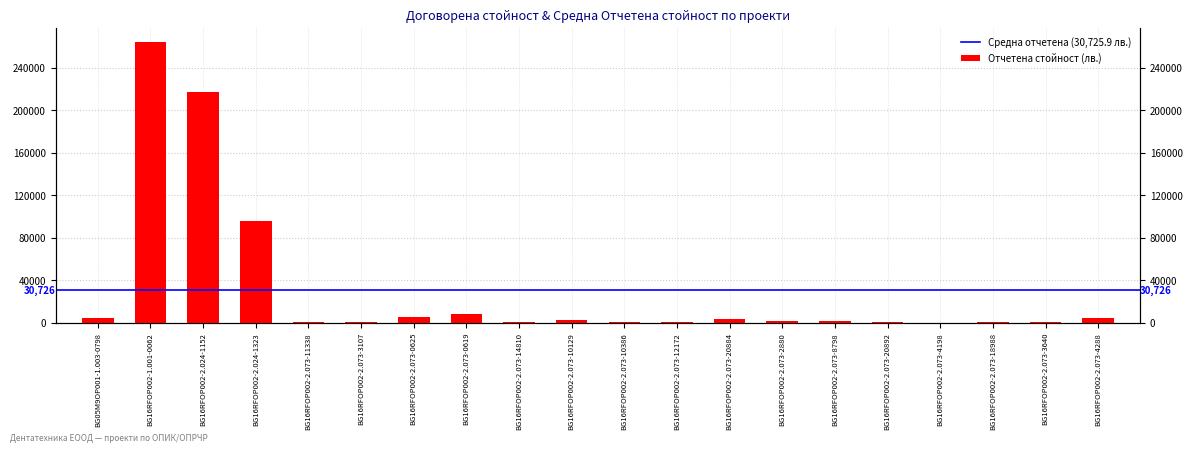

Rank the categories by value from lowest to highest.

BG16RFOP002-2.073-4198, BG16RFOP002-2.073-18988, BG16RFOP002-2.073-10386, BG16RFOP002-2.073-20892, BG16RFOP002-2.073-12172, BG16RFOP002-2.073-3107, BG16RFOP002-2.073-3640, BG16RFOP002-2.073-14810, BG16RFOP002-2.073-11338, BG16RFOP002-2.073-8798, BG16RFOP002-2.073-2880, BG16RFOP002-2.073-10129, BG16RFOP002-2.073-20884, BG05M9OP001-1.003-0798, BG16RFOP002-2.073-4288, BG16RFOP002-2.073-0625, BG16RFOP002-2.073-0619, BG16RFOP002-2.024-1323, BG16RFOP002-2.024-1152, BG16RFOP002-1.001-0062